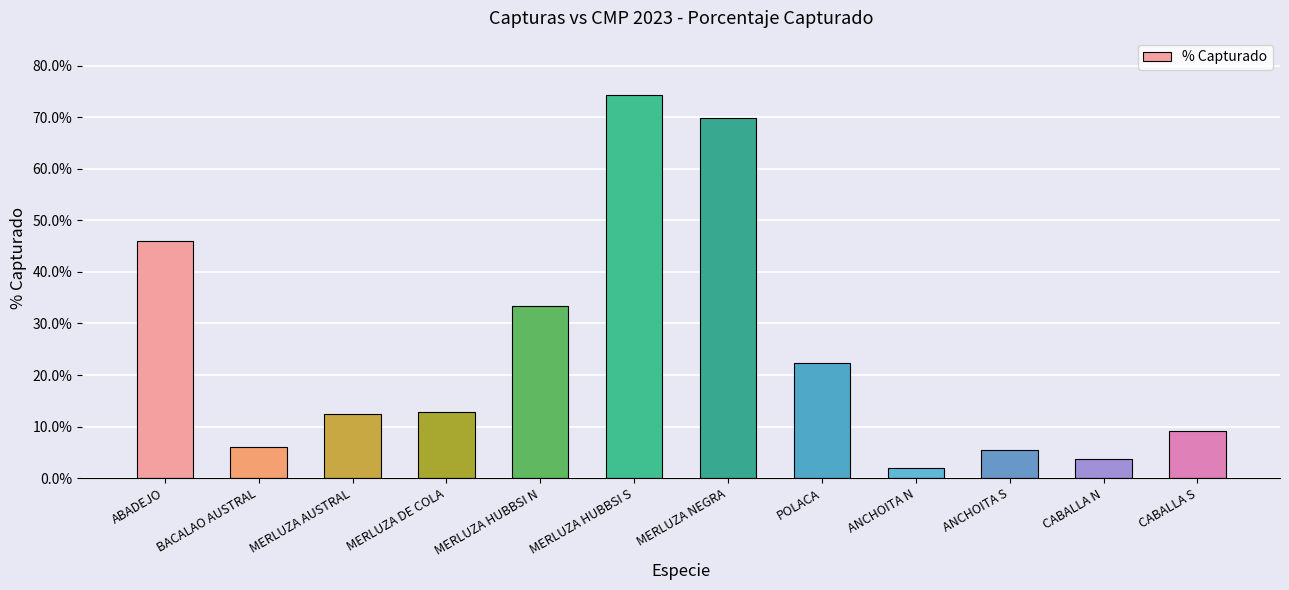

Where does the data first go above 12?

ABADEJO